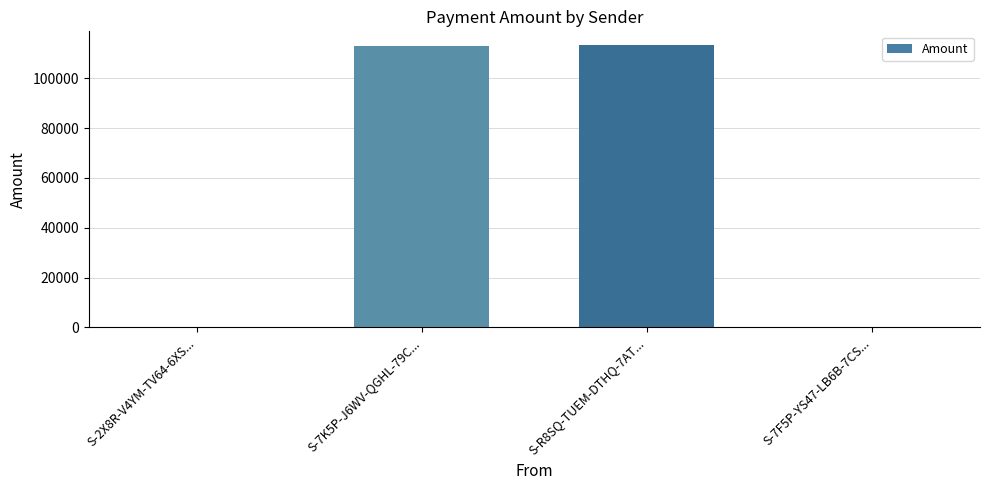

What is the maximum value shown in the chart?

113178.4